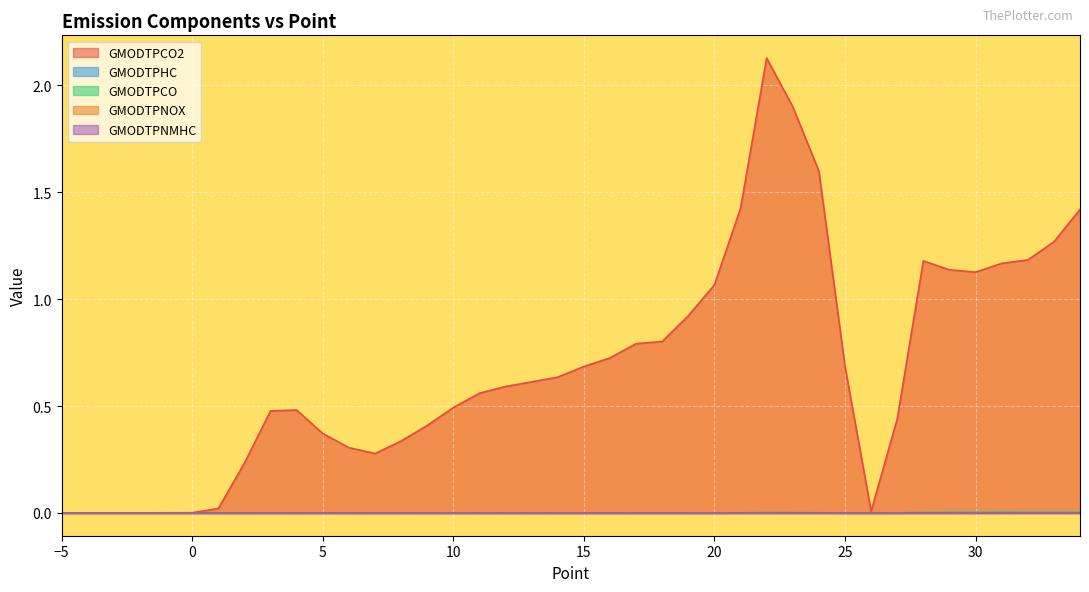

Is it true that GMODTPCO equals 0.0 at 4?

False